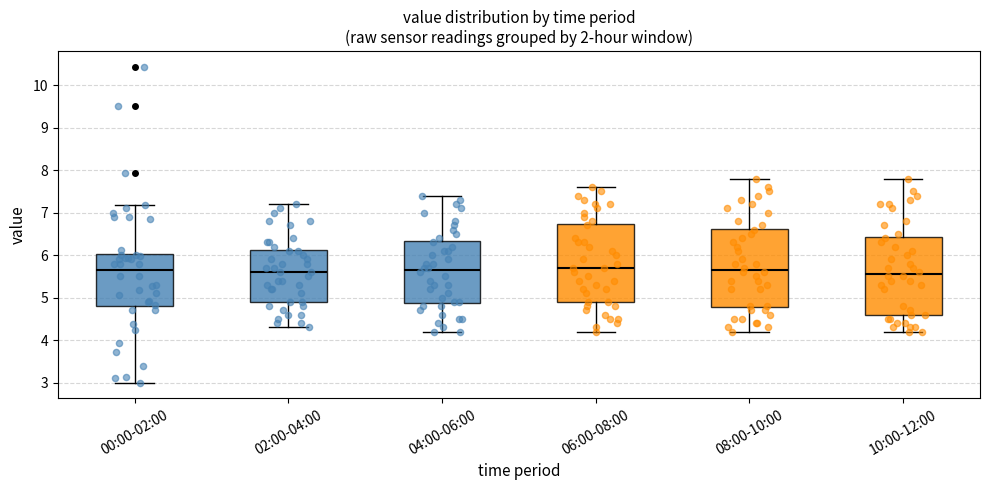

Reading left to right, transcribe this box plot: for each box, give where its median line is, the range the box spans, and where its two whiskers end, as read against the y-axis. The values are not printed on the chart, so give them approximately, as read against the axis.

00:00-02:00: median 5.7, box 4.8 to 6.0, whiskers 3.0 to 7.2
02:00-04:00: median 5.6, box 4.9 to 6.1, whiskers 4.3 to 7.2
04:00-06:00: median 5.7, box 4.9 to 6.3, whiskers 4.2 to 7.4
06:00-08:00: median 5.7, box 4.9 to 6.7, whiskers 4.2 to 7.6
08:00-10:00: median 5.7, box 4.8 to 6.6, whiskers 4.2 to 7.8
10:00-12:00: median 5.6, box 4.6 to 6.4, whiskers 4.2 to 7.8